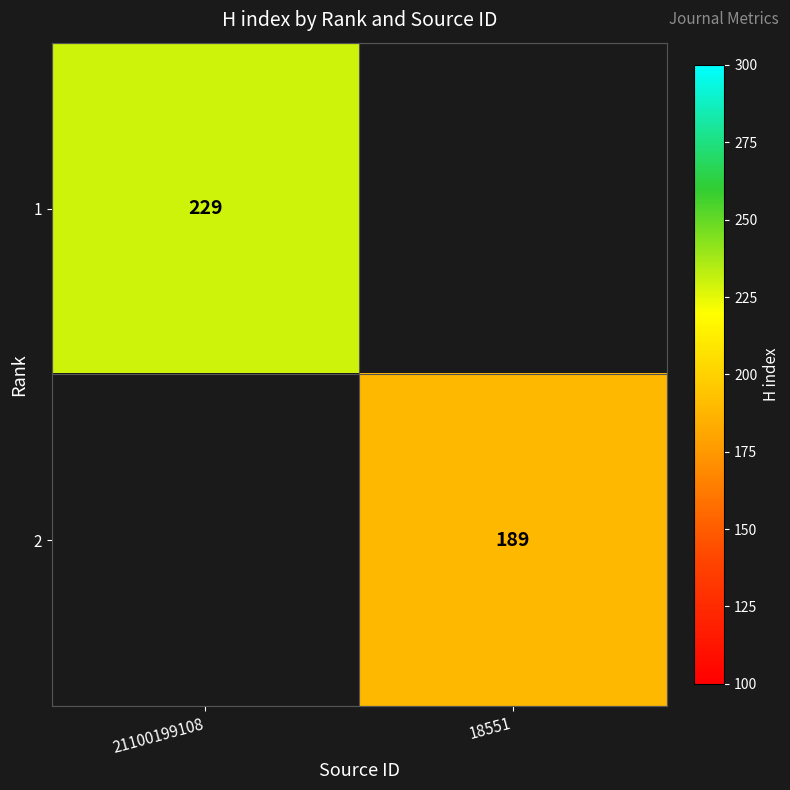

At which category does the chart reach its peak across all series?

21100199108